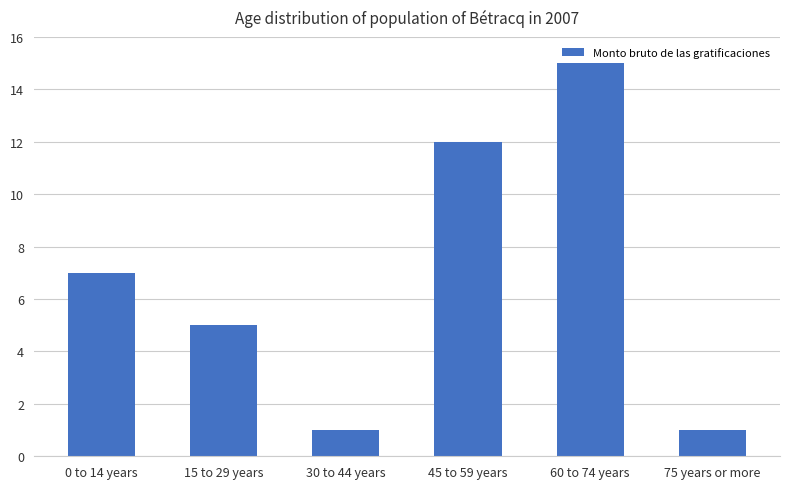

What is the label of the 3rd bar from the left?

30 to 44 years